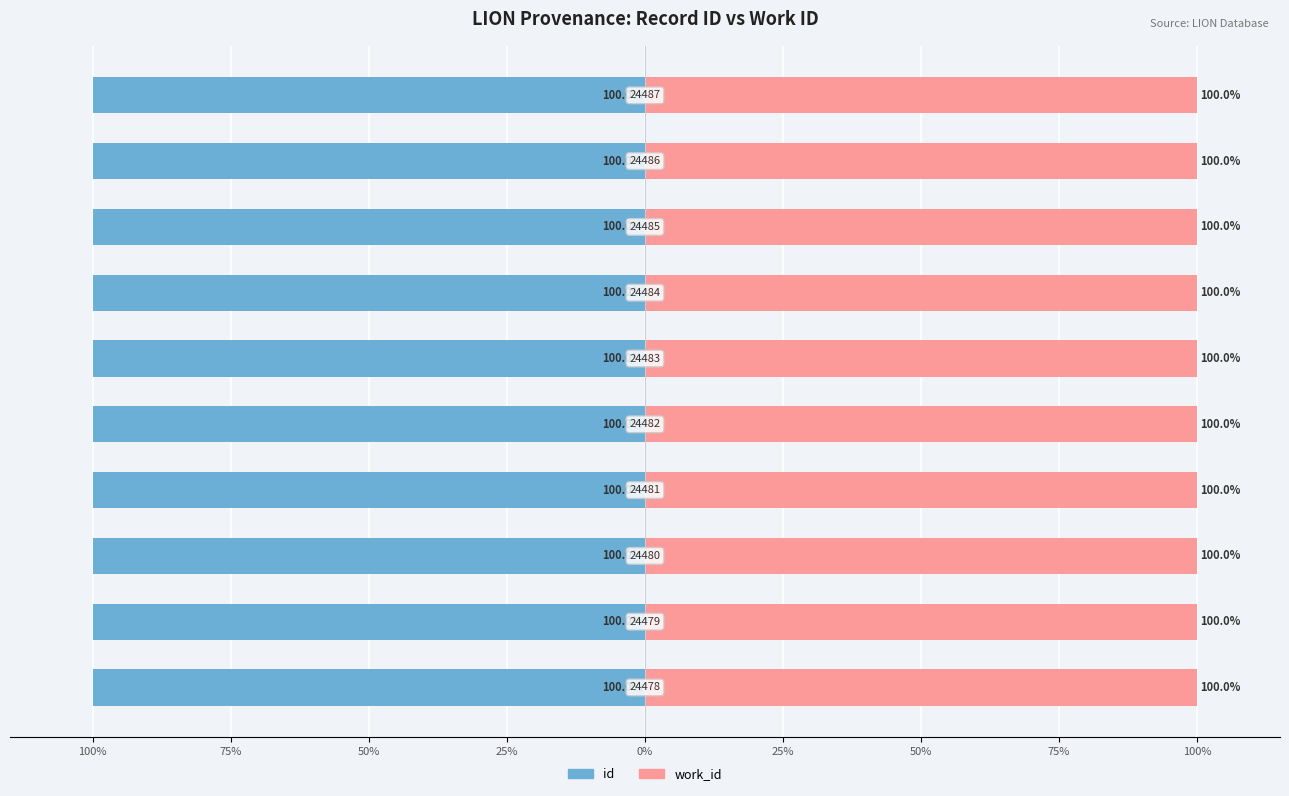

Which series has the widest spread of values?

id